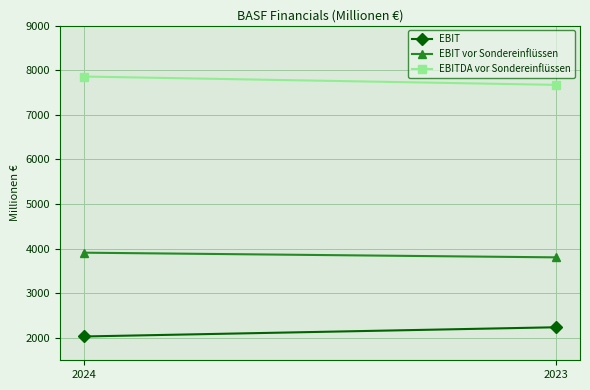

Reading left to right, transcribe all the data shown in this chart.

EBIT: 2024=2033	2023=2240
EBIT vor Sondereinflüssen: 2024=3911	2023=3806
EBITDA vor Sondereinflüssen: 2024=7858	2023=7671